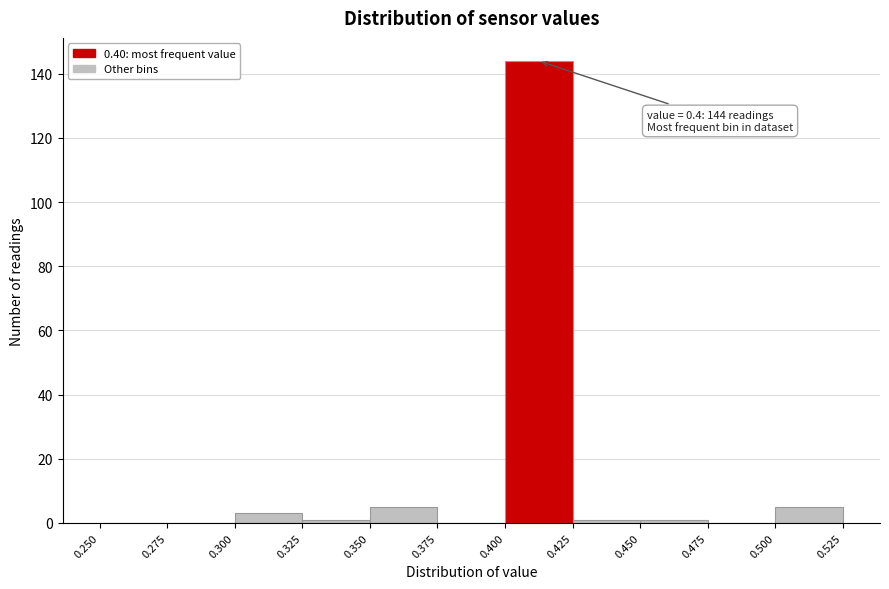

Which range on the x-axis has the tallest bar?

0.400 to 0.425